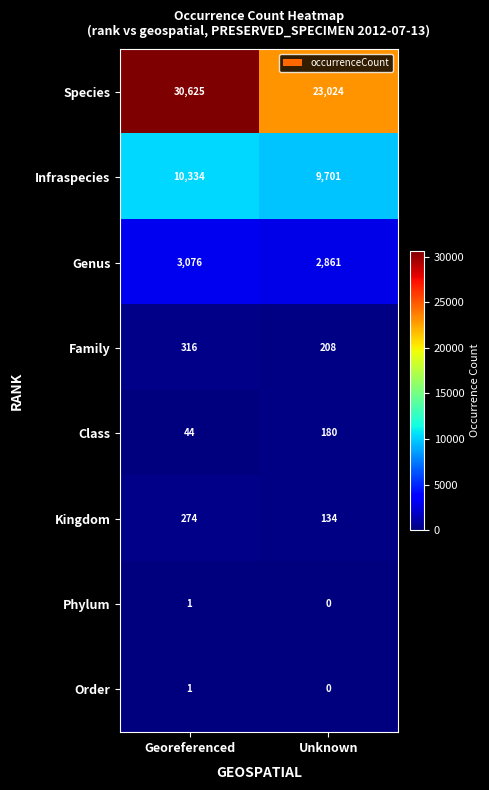

Which label corresponds to the smallest value in the chart?

Unknown